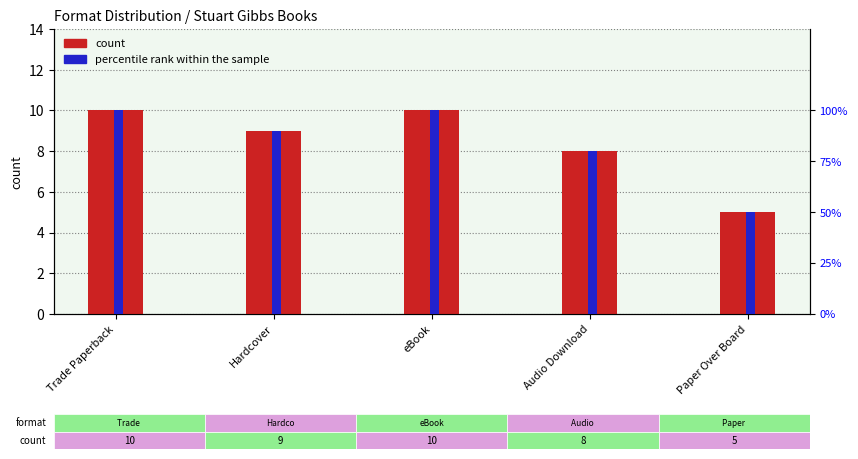

What is the difference between the highest and lowest values at Hardcover?

81